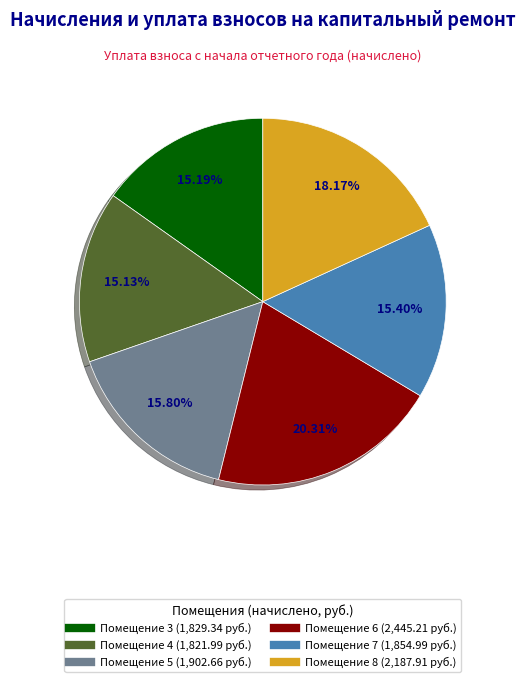

Is there a majority slice in this chart?

No